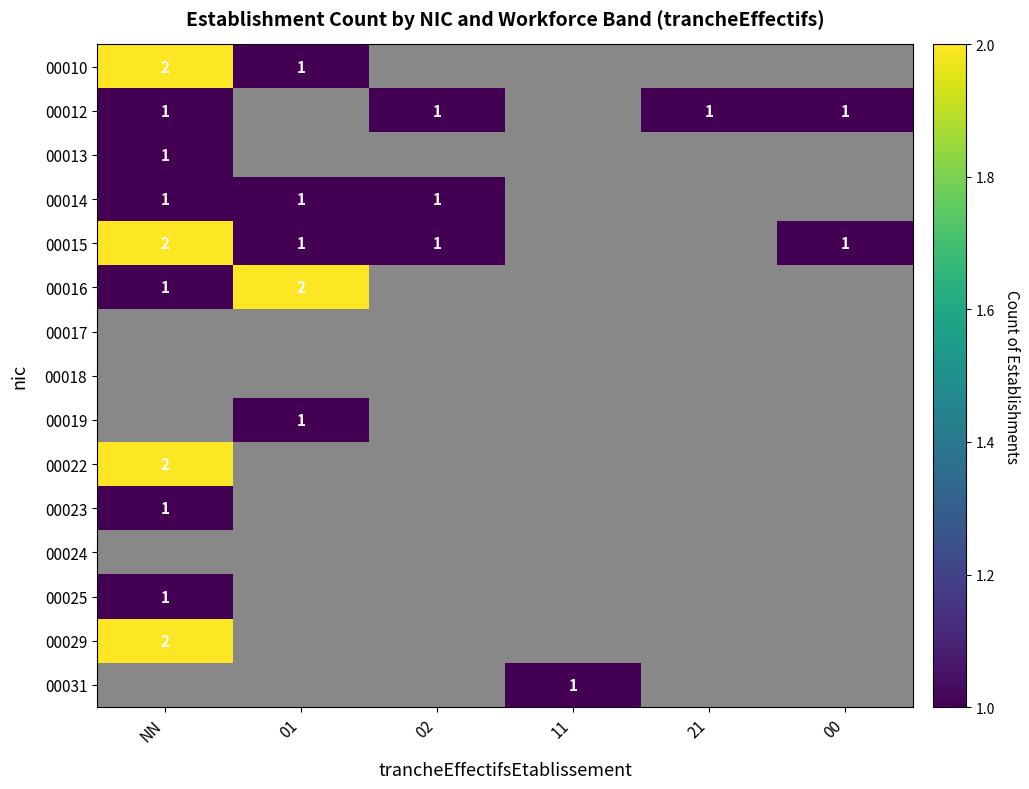

Is it true that 00025 equals 1 at NN?

True